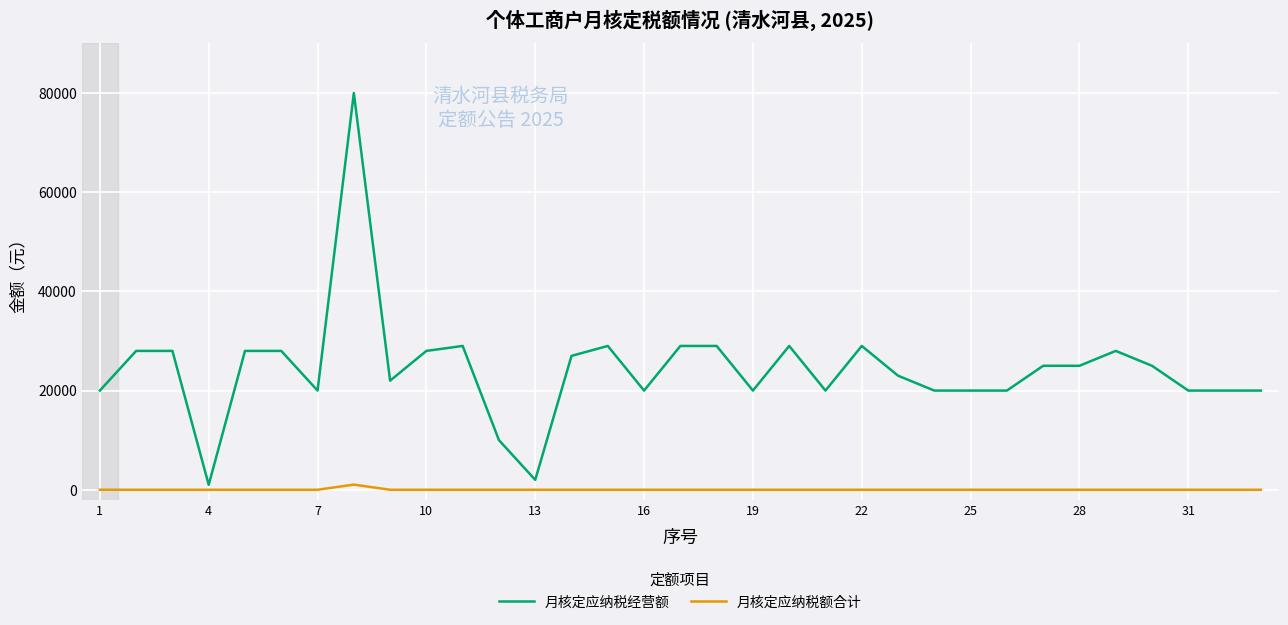

How many lines are shown in the chart?

2